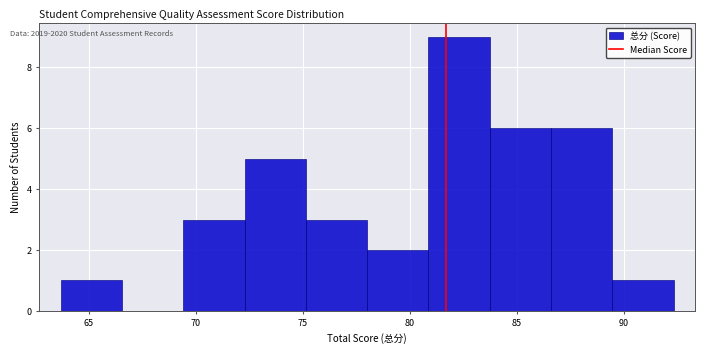

Reading left to right, list every bar in this chart as the range it spans on the x-axis followed by its height. Neither the bar edges nor the heights are printed on the chart, so give them approximately, as read against the axes.

63.5 to 66.5: 1
66.5 to 69.5: 0
69.5 to 72.5: 3
72.5 to 75.0: 5
75.0 to 78.0: 3
78.0 to 81.0: 2
81.0 to 83.5: 9
83.5 to 86.5: 6
86.5 to 89.5: 6
89.5 to 92.5: 1